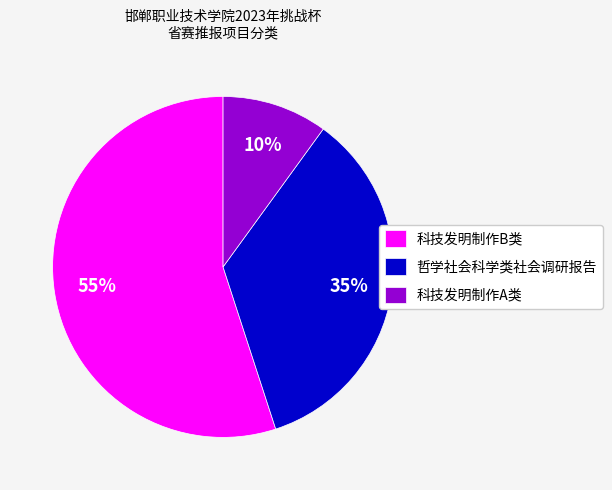

Which category has the biggest portion of the pie?

科技发明制作B类